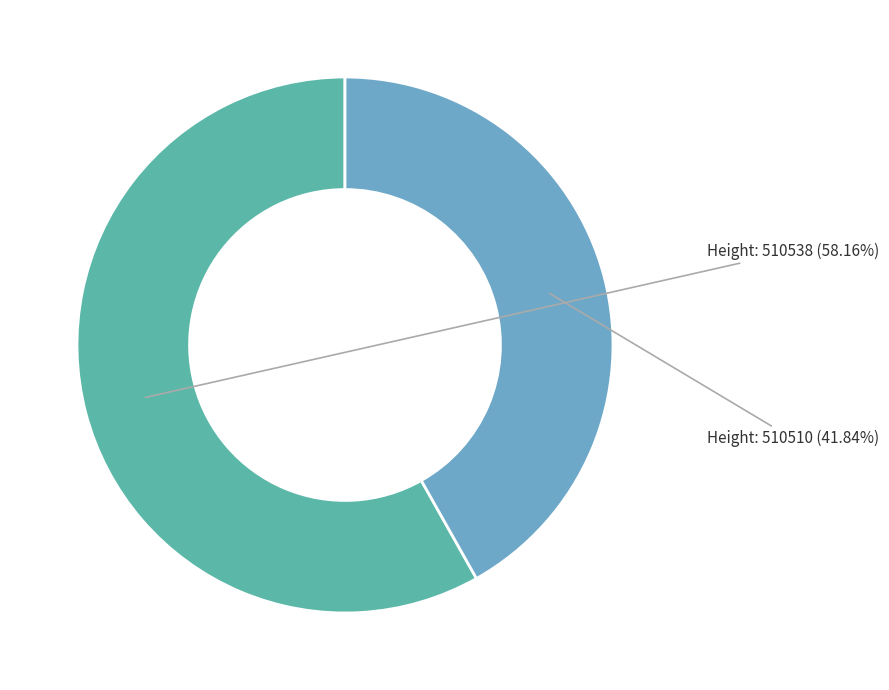

Is there any slice that represents more than half of the pie?

Yes